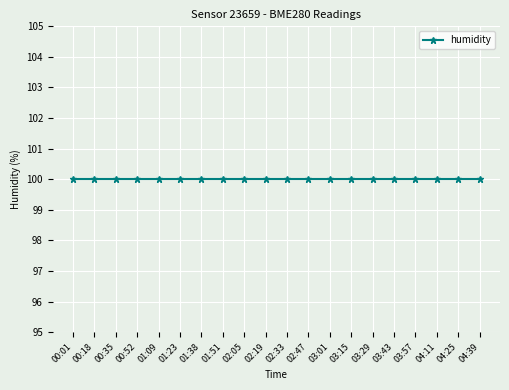

How many data points does each series have?

20